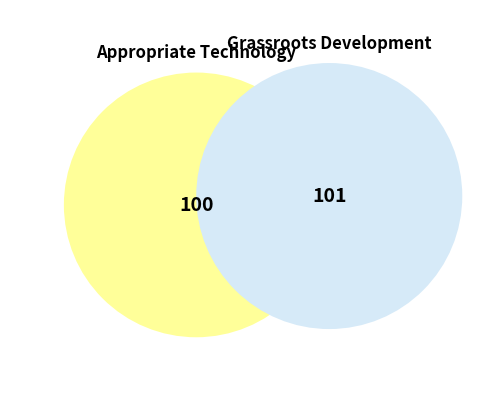

Which slice represents more than half of the pie?

Grassroots Development